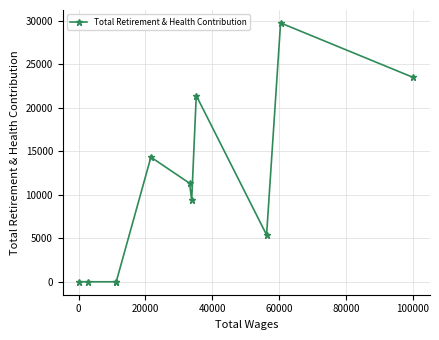

What is the greatest value displayed?

29727